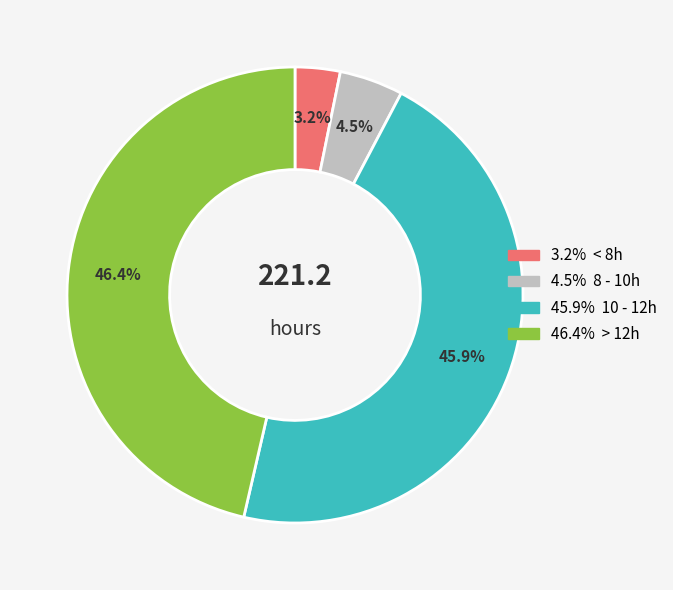

Is there a majority slice in this chart?

No